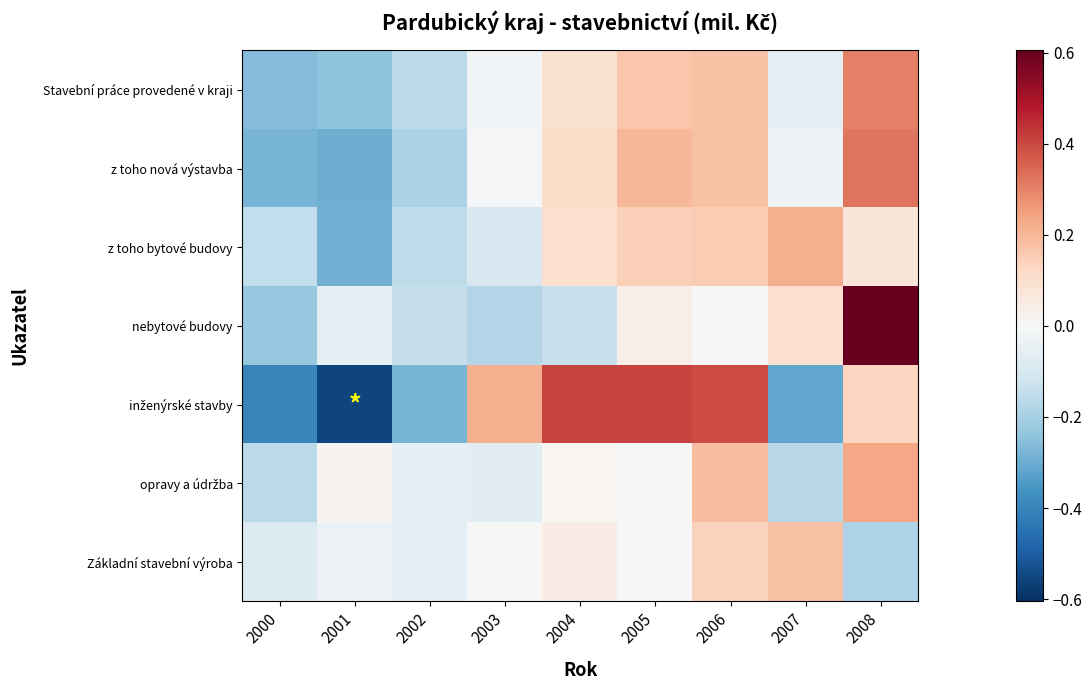

At which category is the sum across all series the highest?

2008